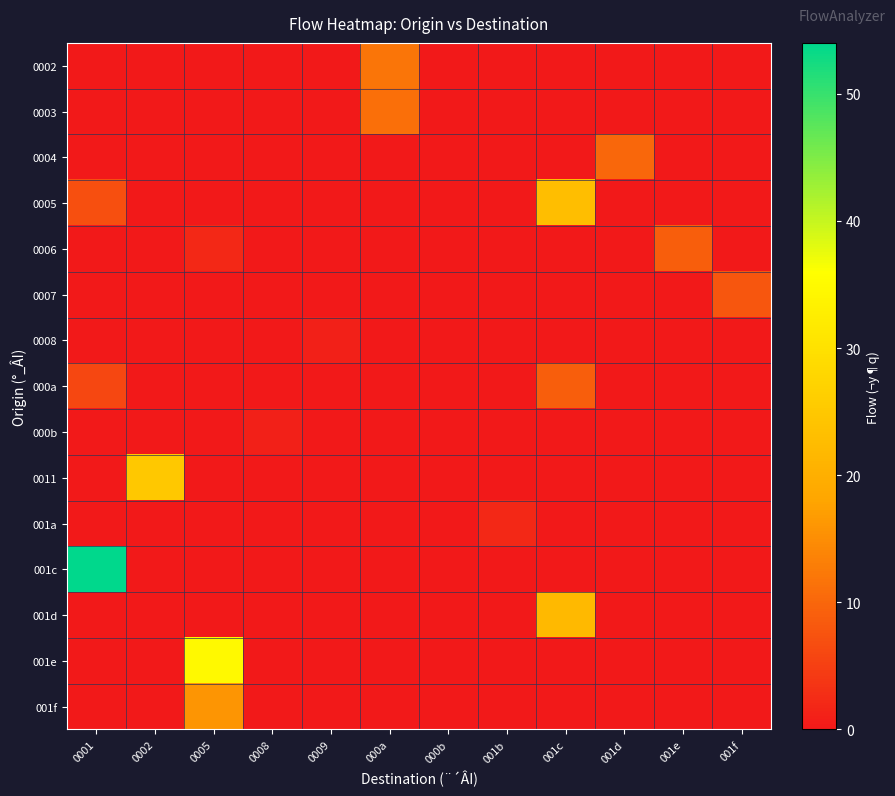

List the series in order of their peak value, highest first.

001c, 001e, 0011, 0005, 001d, 001f, 0002, 0003, 0004, 0006, 000a, 0007, 001a, 0008, 000b